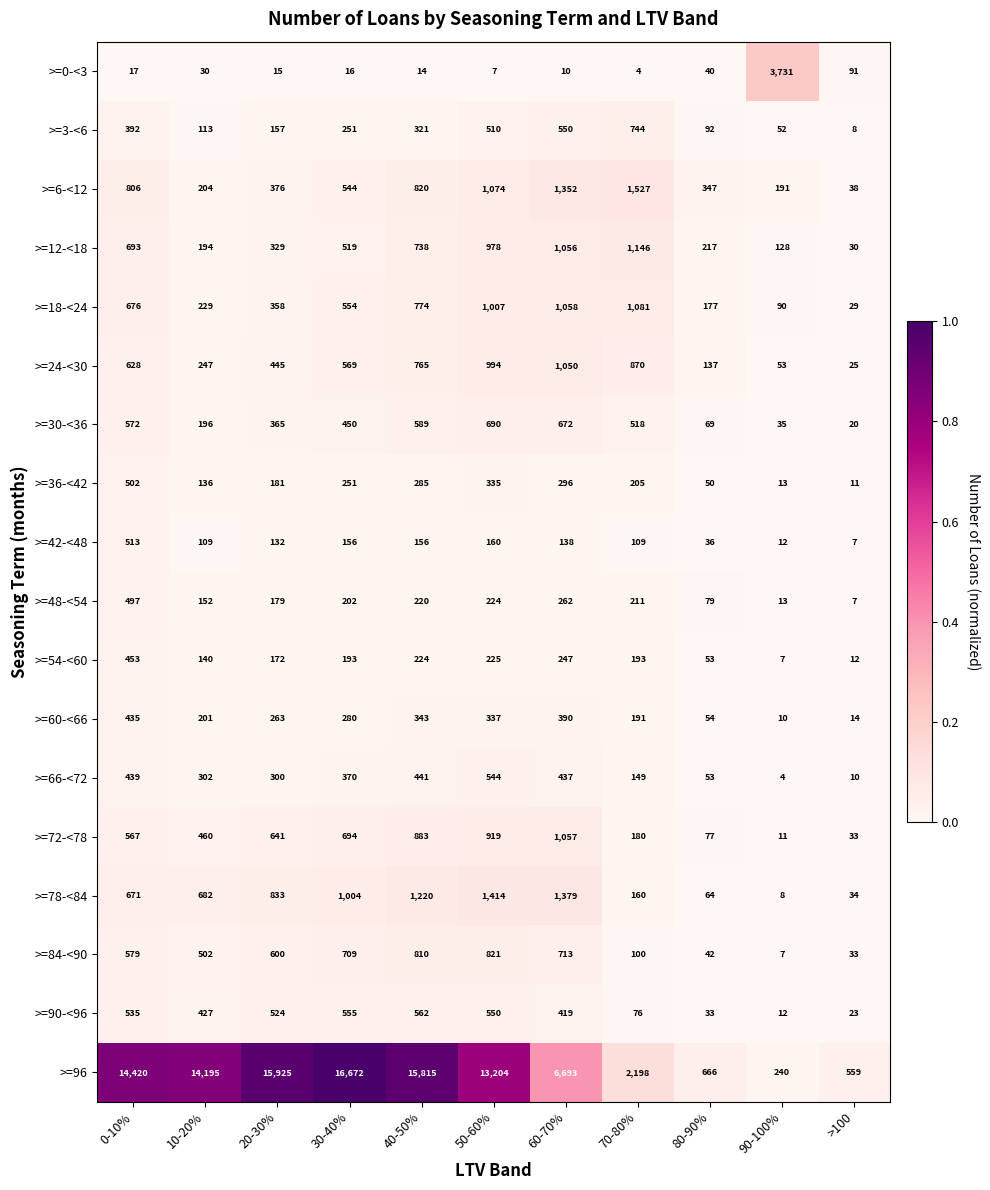

Between 60-70% and >100, which series saw the biggest shift?

>=96